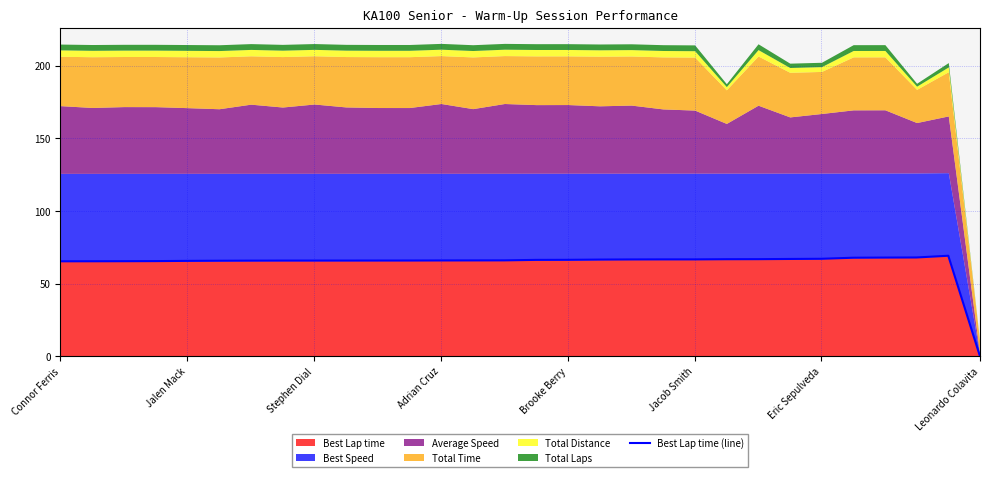

What value does the Best Lap time series have at Jacob Smith?

66.8